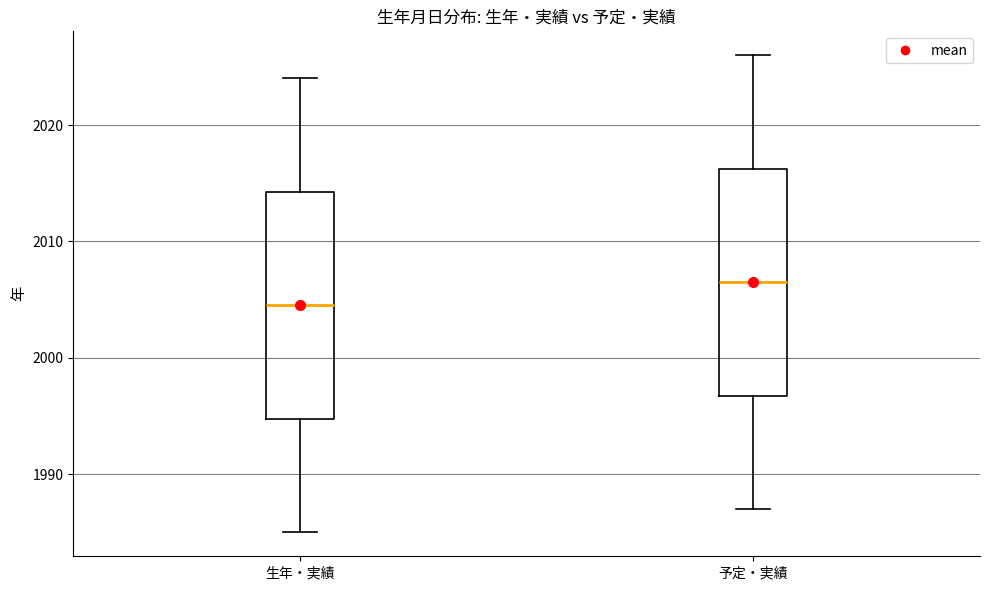

Reading left to right, transcribe this box plot: for each box, give where its median line is, the range the box spans, and where its two whiskers end, as read against the y-axis. The values are not printed on the chart, so give them approximately, as read against the axis.

生年・実績: median 2005, box 1995 to 2014, whiskers 1985 to 2024
予定・実績: median 2007, box 1997 to 2016, whiskers 1987 to 2026